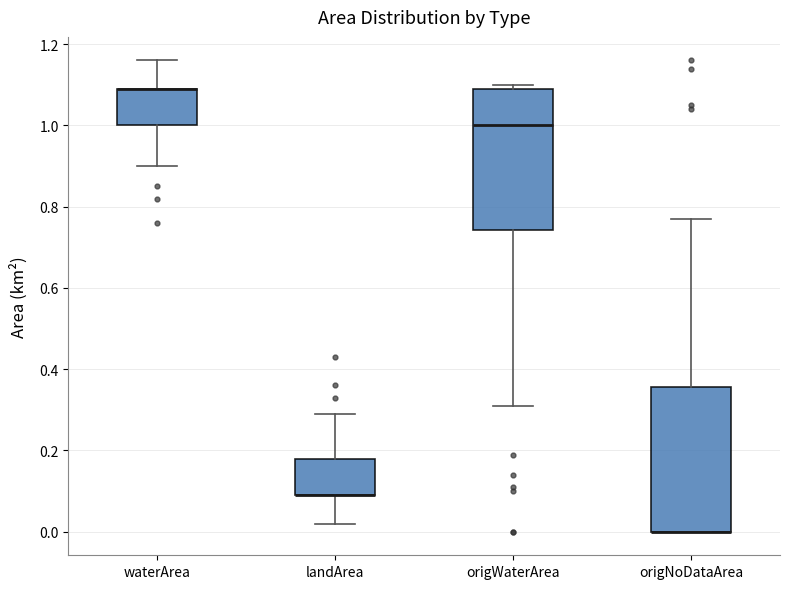

Reading left to right, read every box against the y-axis: the position of its median line, the range the box covers, and the ends of its whiskers. The values are not printed on the chart, so give them approximately, as read against the axis.

waterArea: median 1.10 (drawn on the box's upper edge), box 1.00 to 1.10, whiskers 0.90 to 1.16
landArea: median 0.10 (drawn on the box's lower edge), box 0.10 to 0.18, whiskers 0.02 to 0.30
origWaterArea: median 1.00, box 0.74 to 1.10, whiskers 0.32 to 1.10 (just above the box's upper edge)
origNoDataArea: median 0.00 (drawn on the box's lower edge), box 0.00 to 0.36, whiskers 0.00 to 0.78